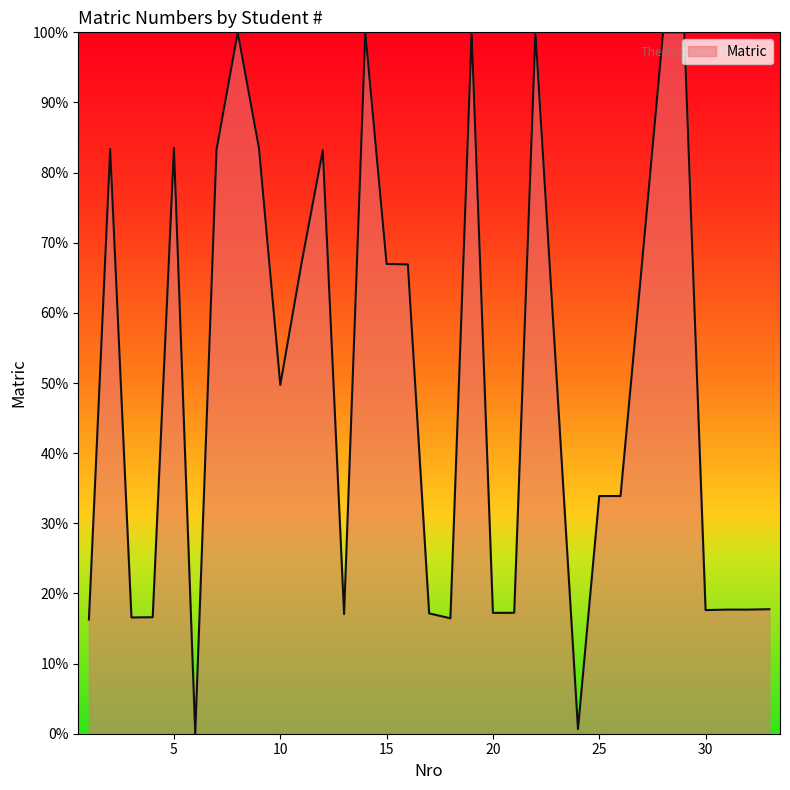

Count the number of categories in the chart.

33